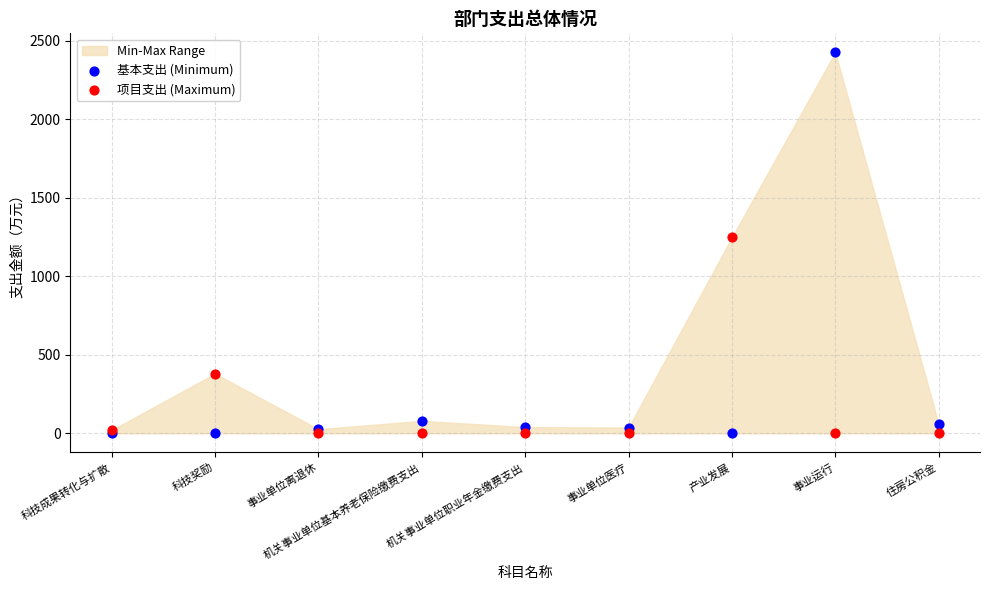

Which series has the widest spread of Y values?

基本支出 (Minimum)